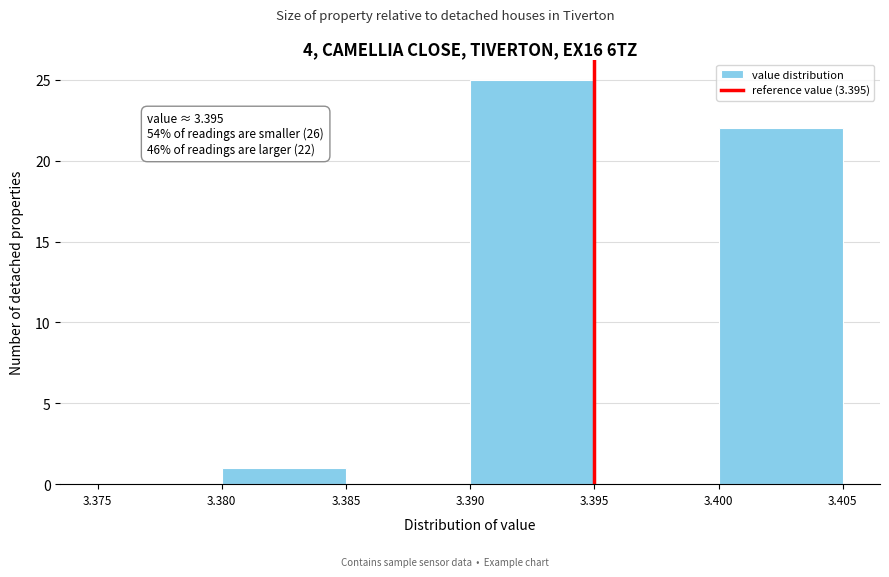

Which range on the x-axis has the tallest bar?

3.390 to 3.395